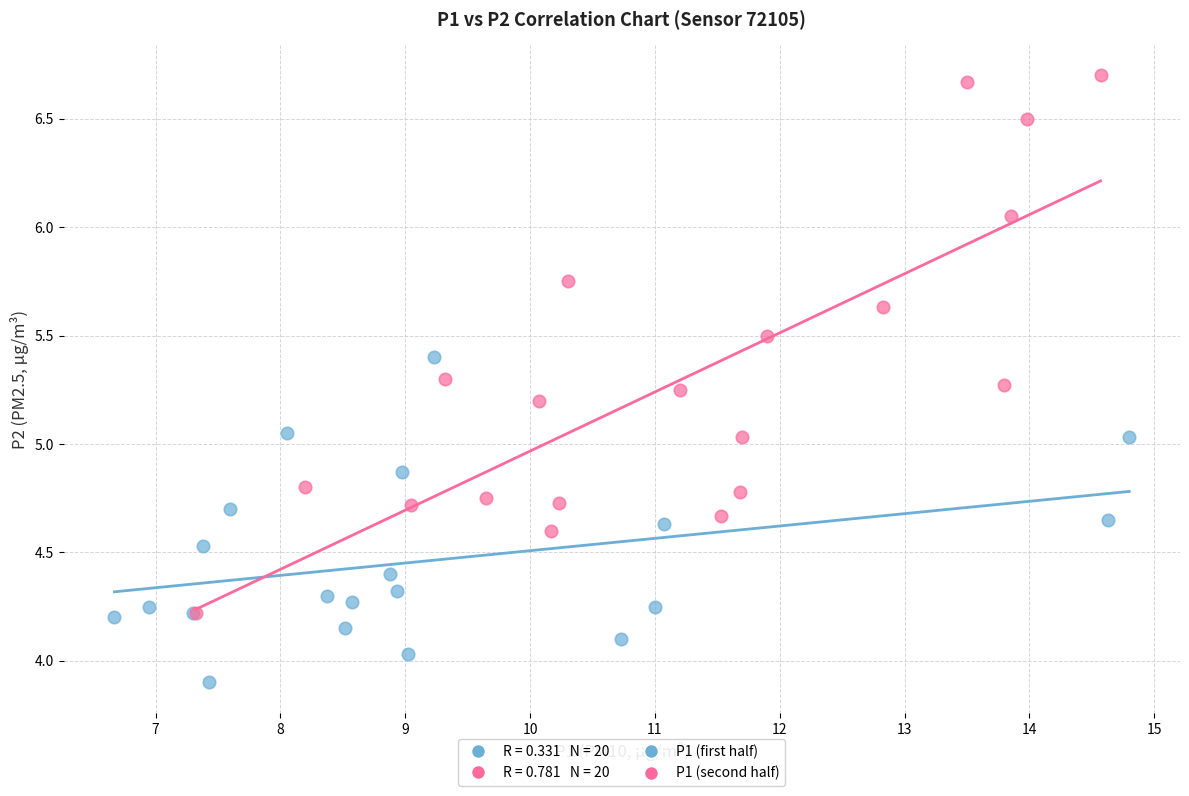

Which series contains the lowest Y value?

P1 (first half)